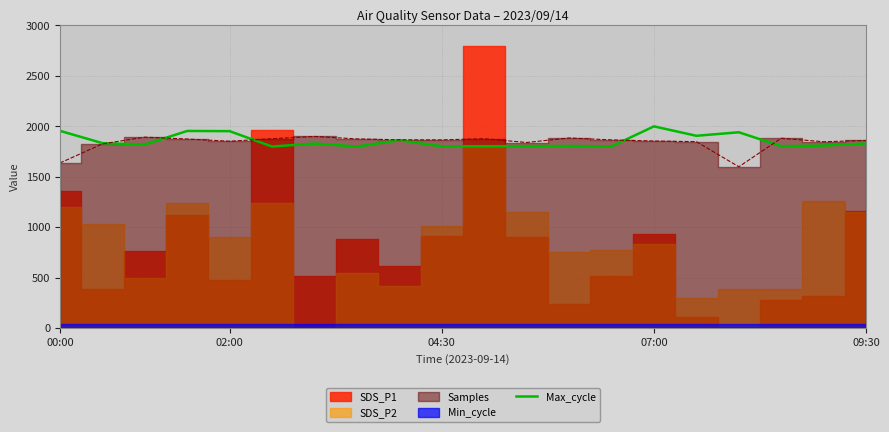

What is the highest value of the Max_cycle series?

2000.0